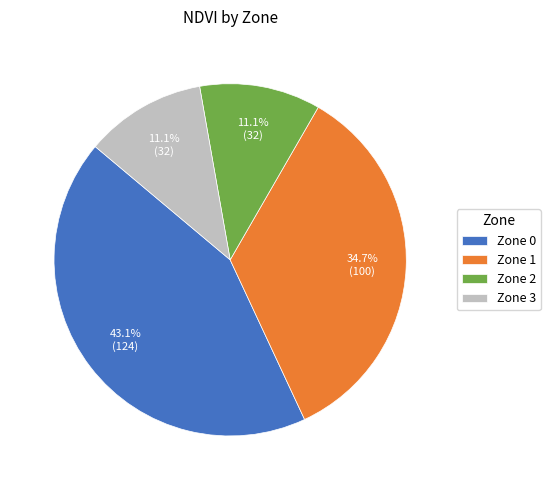

To the nearest percent, what percentage of the pie is Zone 0?

43%